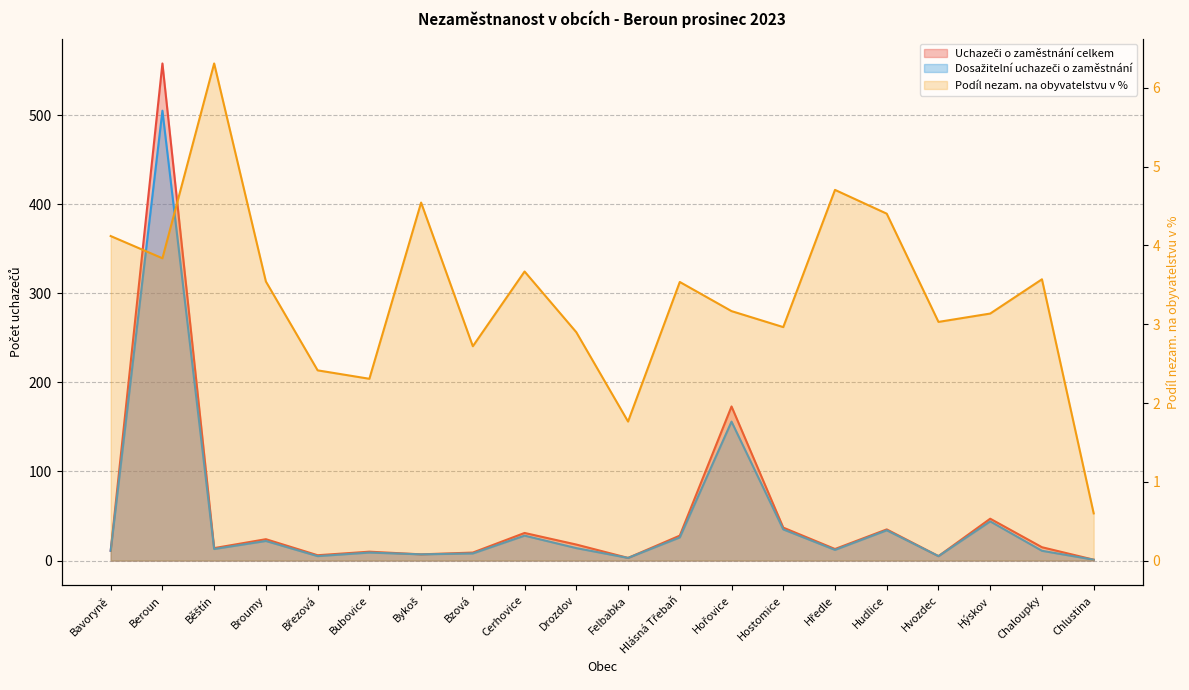

How many interior local valleys does the Podíl nezam. na obyvatelstvu v % series have?

6